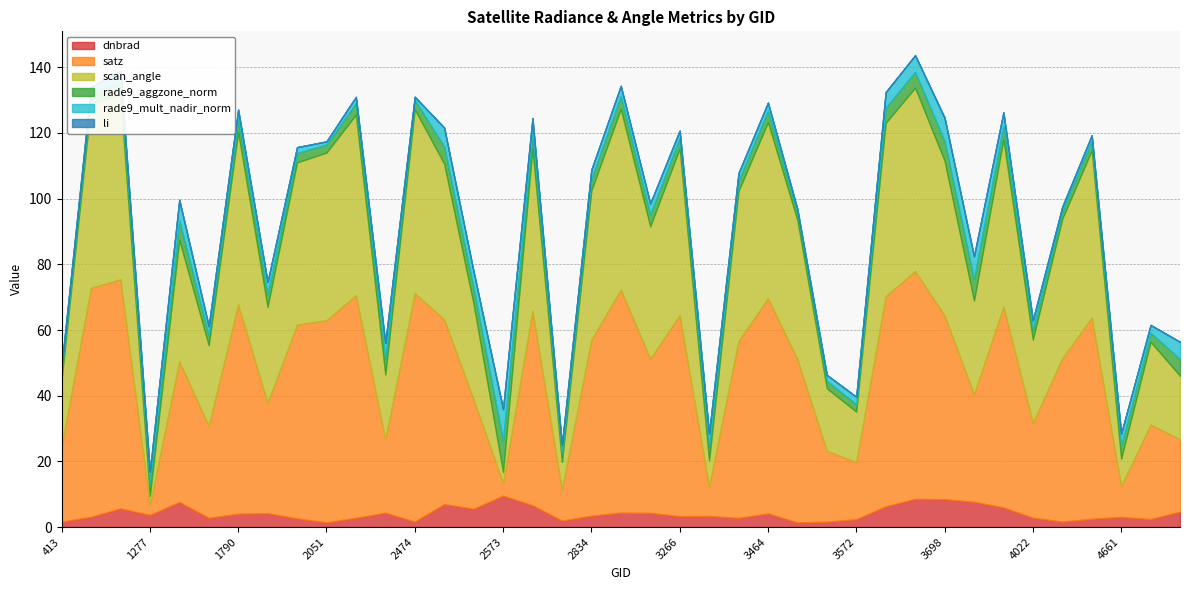

Reading left to right, transcribe all the data shown in this chart.

dnbrad: 413=1.6	102501=3.1	530=5.7	1277=3.7	1430=7.6	1511=2.8	1790=4.1	1889=4.2	1988=2.6	2051=1.4	2249=2.8	2348=4.3	2474=1.7	2510=7.0	2546=5.6	2573=9.6	2636=6.6	2753=2.0	2834=3.4	2870=4.4	3005=4.3	3266=3.3	3338=3.4	3410=2.8	3464=4.1	3500=1.4	3545=1.6	3572=2.4	3635=6.3	3662=8.6	3698=8.5	3734=7.7	3905=6.0	4022=2.8	4157=1.6	4580=2.5	4661=3.1	4697=2.4	4868=4.7
satz: 413=23.0	102501=69.7	530=69.8	1277=3.1	1430=42.8	1511=28.0	1790=63.7	1889=33.6	1988=59.1	2051=61.6	2249=67.8	2348=22.4	2474=69.5	2510=56.3	2546=33.3	2573=3.8	2636=59.2	2753=9.5	2834=53.6	2870=67.9	3005=47.0	3266=61.2	3338=9.0	3410=53.9	3464=65.5	3500=49.6	3545=21.6	3572=17.4	3635=64.1	3662=69.3	3698=56.0	3734=32.7	3905=61.2	4022=28.9	4157=49.8	4580=61.3	4661=9.4	4697=28.8	4868=22.0
scan_angle: 413=20.2	102501=56.1	530=56.1	1277=2.7	1430=37.0	1511=24.6	1790=52.5	1889=29.3	1988=49.4	2051=51.1	2249=55.0	2348=19.7	2474=56.0	2510=47.4	2546=29.0	2573=3.4	2636=49.5	2753=8.4	2834=45.4	2870=55.1	3005=40.3	3266=50.8	3338=7.9	3410=45.6	3464=53.6	3500=42.4	3545=19.0	3572=15.3	3635=52.7	3662=55.9	3698=47.2	3734=28.6	3905=50.8	4022=25.3	4157=42.5	4580=50.9	4661=8.3	4697=25.2	4868=19.4
rade9_aggzone_norm: 413=2.3	102501=3.3	530=4.0	1277=3.7	1430=5.9	1511=3.0	1790=3.8	1889=3.8	1988=2.8	2051=2.5	2249=3.5	2348=4.8	2474=2.9	2510=5.3	2546=4.9	2573=9.6	2636=4.6	2753=2.8	2834=3.5	2870=3.9	3005=3.6	3266=3.2	3338=4.2	3410=3.2	3464=3.5	3500=2.2	3545=2.3	3572=2.3	3635=4.6	3662=4.8	3698=6.0	3734=6.6	3905=4.3	4022=3.1	4157=2.3	4580=2.9	4661=3.9	4697=2.7	4868=5.1
rade9_mult_nadir_norm: 413=1.8	102501=1.8	530=3.3	1277=3.7	1430=6.2	1511=2.7	1790=3.0	1889=3.7	1988=1.8	2051=0.9	2249=2.0	2348=4.8	2474=1.0	2510=5.7	2546=4.9	2573=9.6	2636=4.6	2753=2.4	2834=2.8	2870=3.1	3005=3.3	3266=2.2	3338=4.1	3410=2.3	3464=2.5	3500=1.2	3545=1.8	3572=2.3	3635=4.7	3662=5.0	3698=7.0	3734=6.8	3905=4.0	4022=2.8	4157=1.3	4580=1.7	4661=3.7	4697=2.4	4868=5.2
li: 413=0.0	102501=0.0	530=0.0	1277=0.0	1430=0.2	1511=0.1	1790=0.0	1889=0.0	1988=0.0	2051=0.0	2249=0.0	2348=0.0	2474=0.0	2510=0.0	2546=0.1	2573=0.2	2636=0.1	2753=0.0	2834=0.0	2870=0.0	3005=0.0	3266=0.0	3338=0.0	3410=0.0	3464=0.0	3500=0.0	3545=0.0	3572=0.0	3635=0.2	3662=0.1	3698=0.2	3734=0.2	3905=0.0	4022=0.0	4157=0.0	4580=0.0	4661=0.0	4697=0.0	4868=0.1